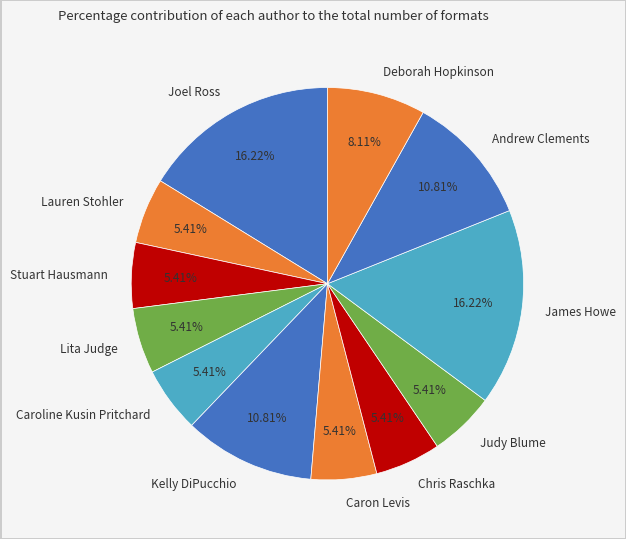

True or false: Judy Blume accounts for 11% of the total.

False